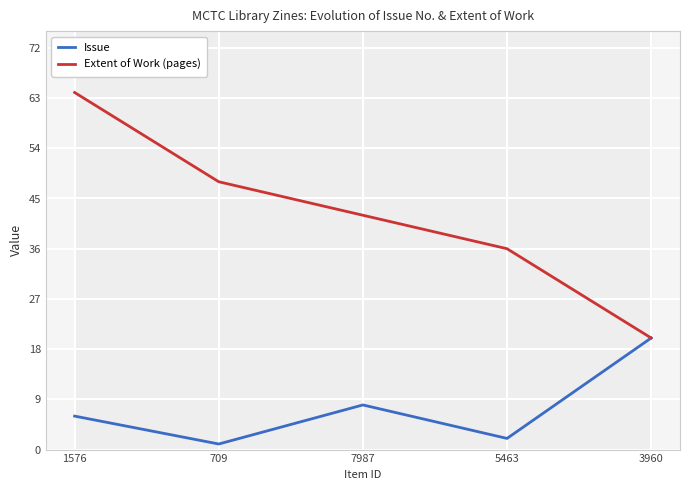

What is the difference between the second highest and minimum values in the Extent of Work (pages) series?

28